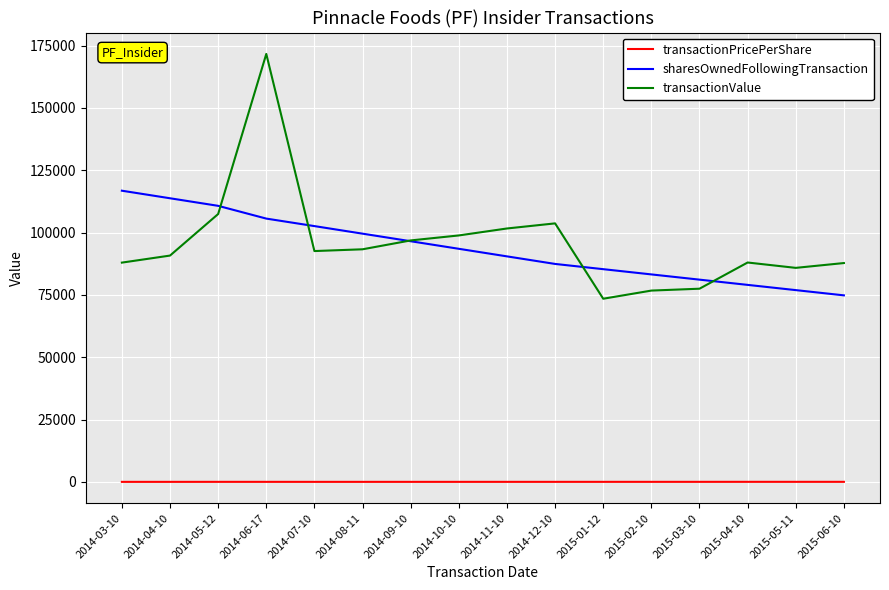

True or false: transactionValue has a value of 174104.1 at 2014-09-10.

False